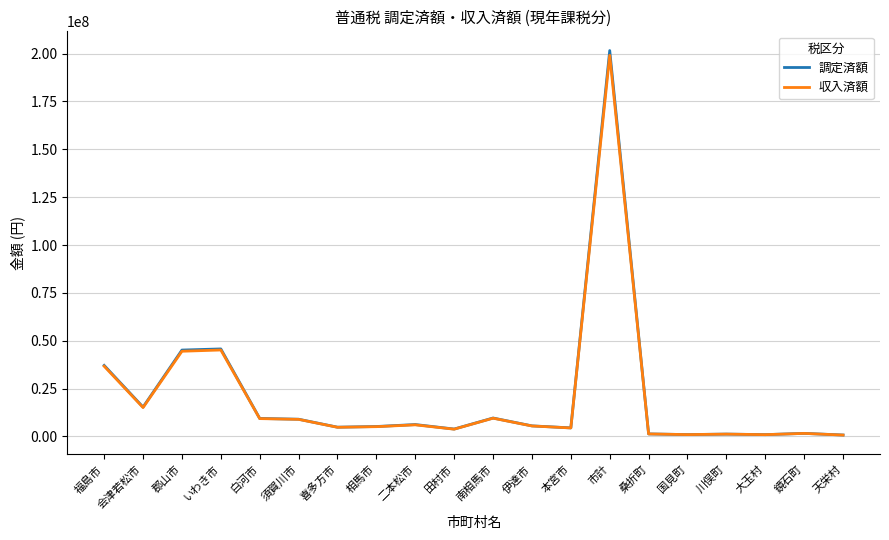

Where is the first local minimum for 収入済額?

会津若松市